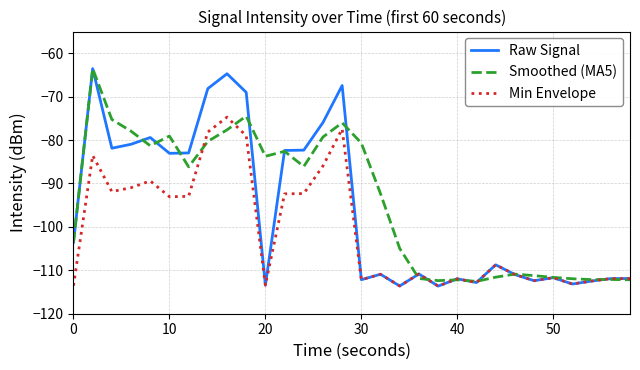

Which series has the widest spread of values?

Raw Signal